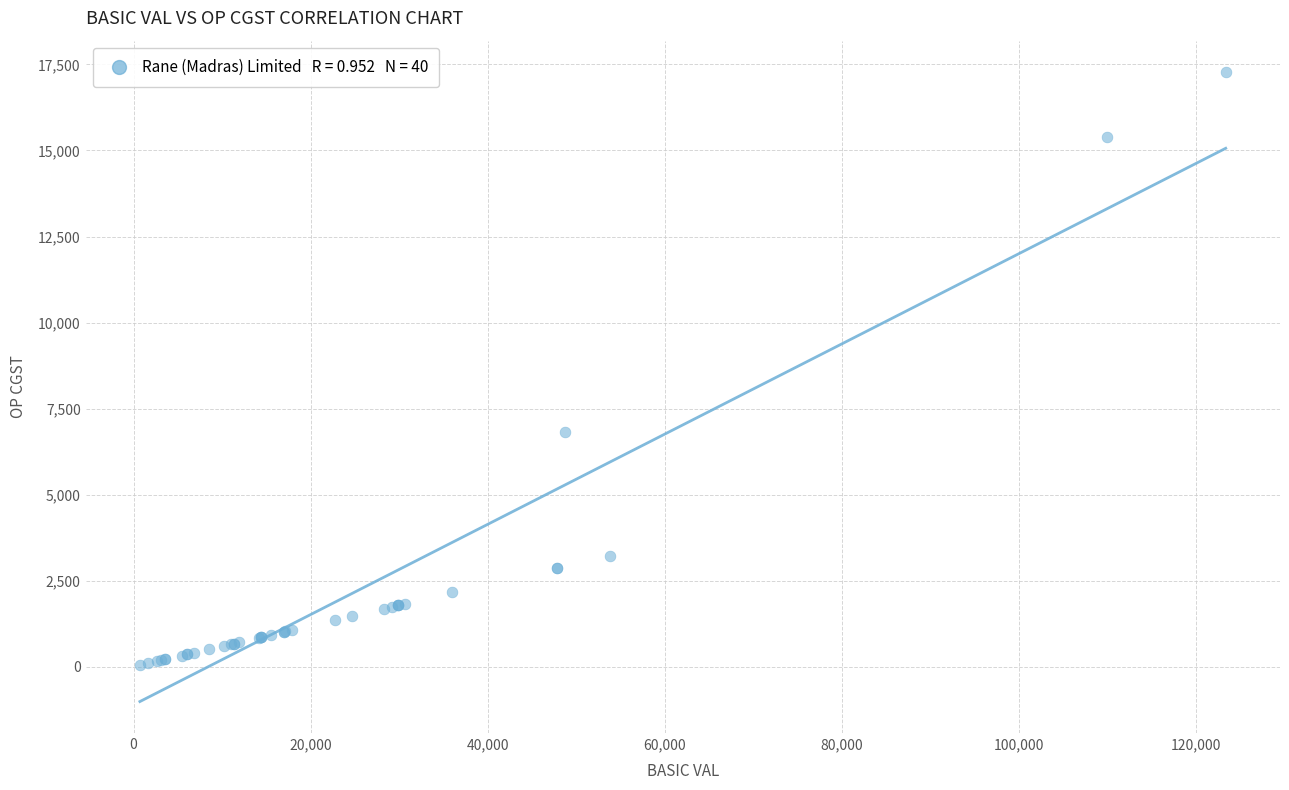

What Y value in the scatter plot is closest to 8659?

6820.9